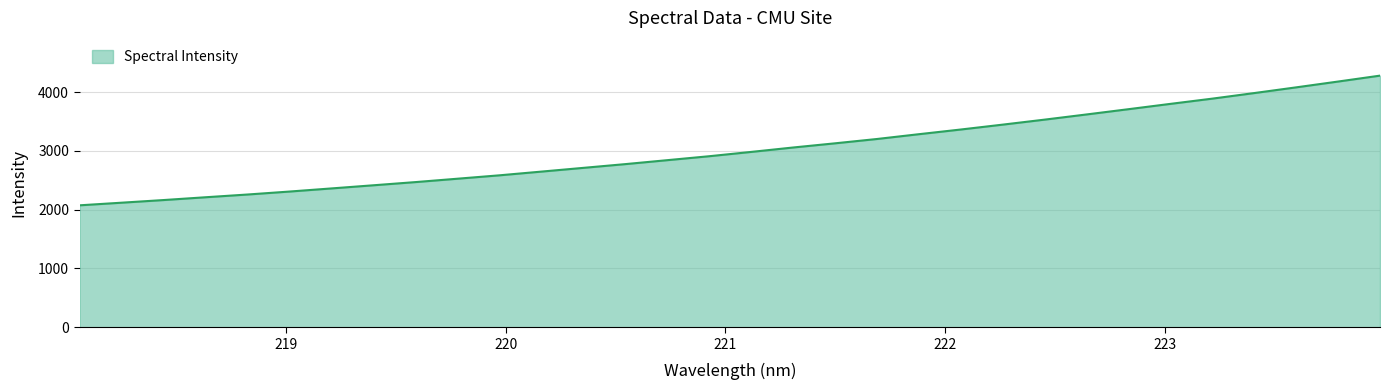

What is the smallest value displayed?

2074.3